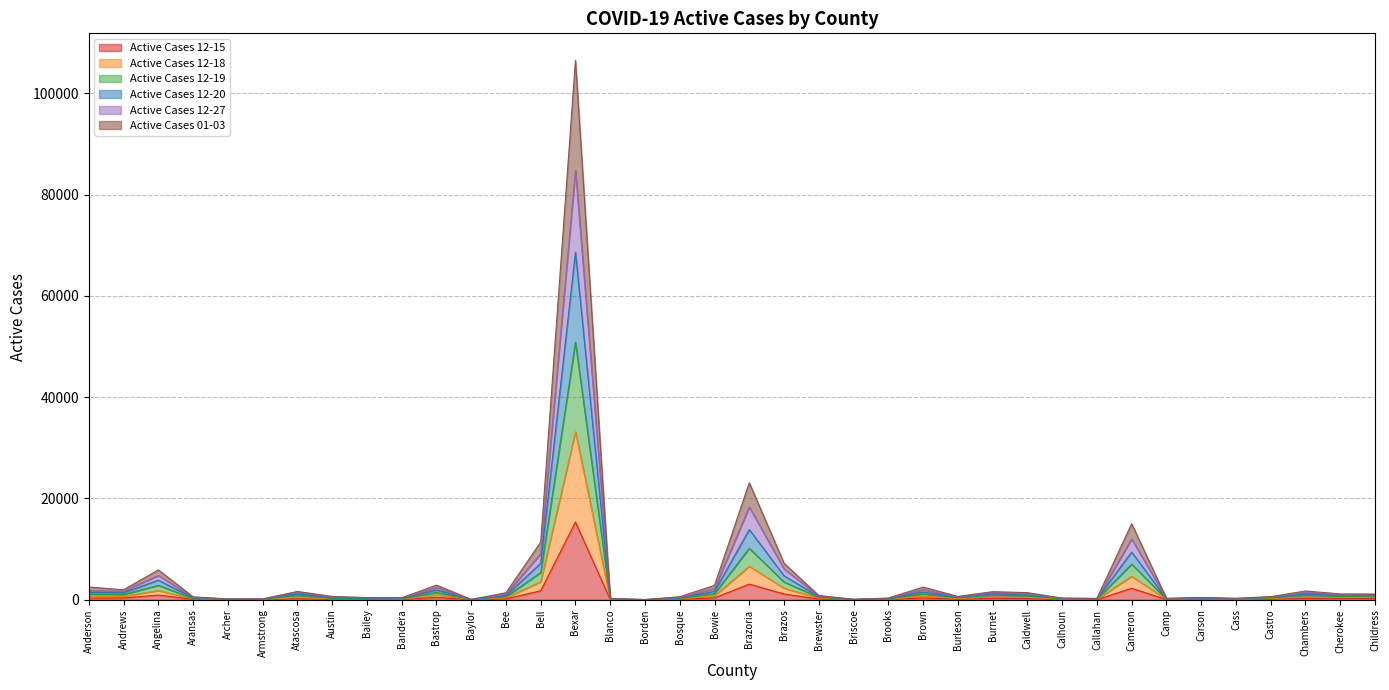

At which label does Active Cases 12-15 reach its peak?

Bexar